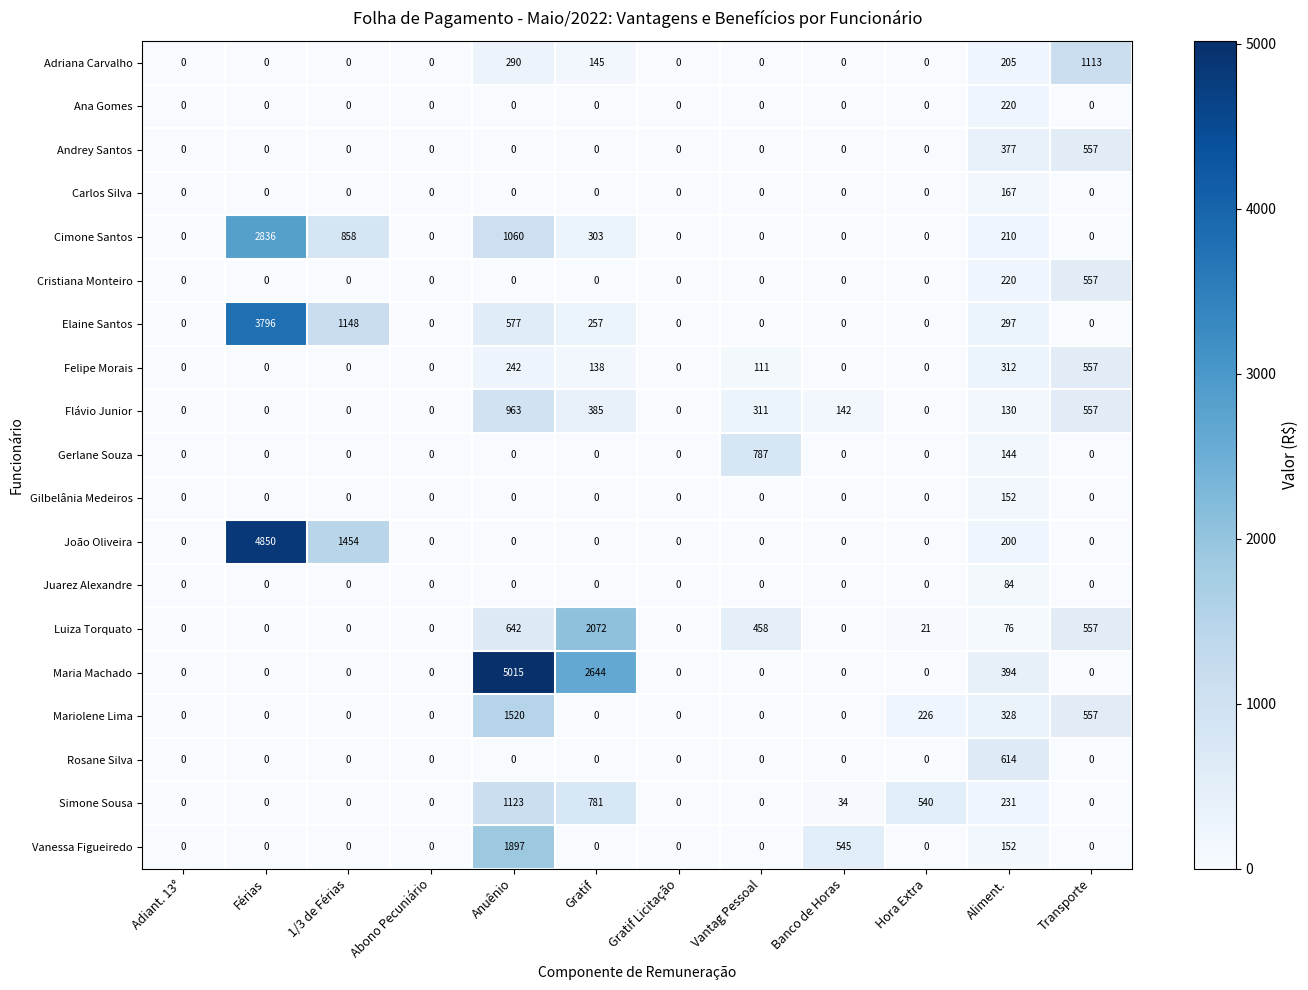

Between Banco de Horas and Transporte, which series saw the biggest shift?

Adriana Carvalho